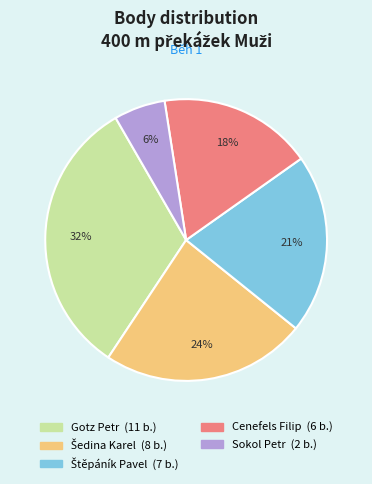

Which has a higher value, Sokol Petr or Cenefels Filip?

Cenefels Filip